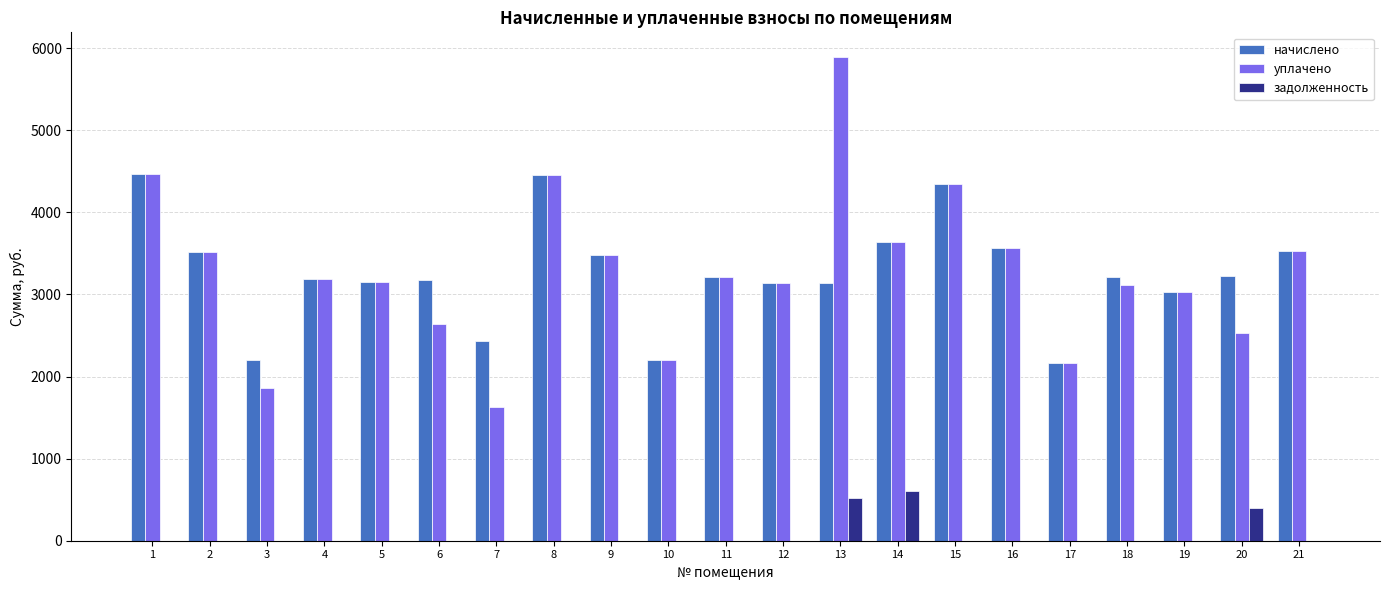

What is the sum of the уплачено values at 13 and 10?

8099.7